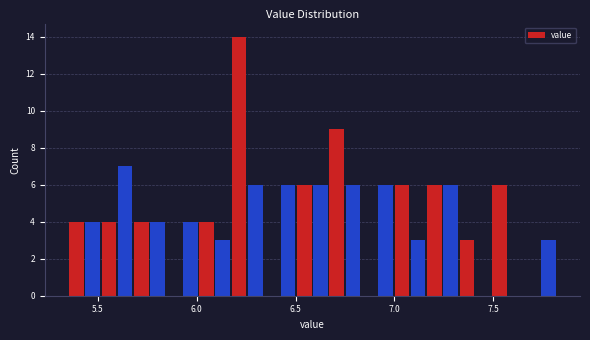

Around what value on the x-axis is the tallest bar? Give the approximate position of its centre, as read against the axis.

6.20